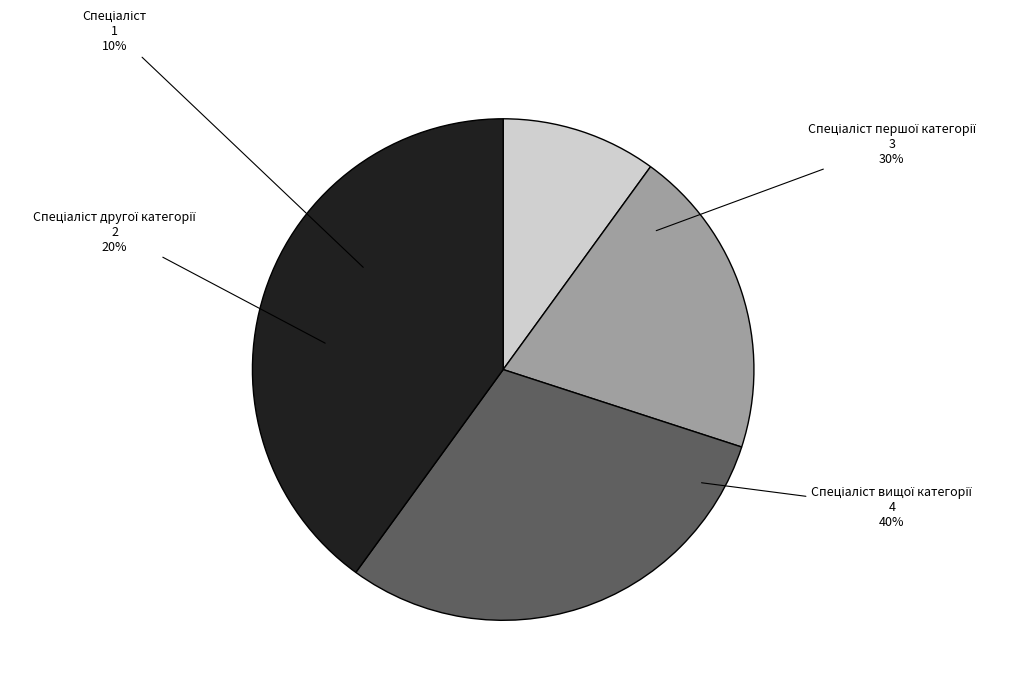

The Спеціаліст другої категорії slice represents 20% of the pie. True or false?

True